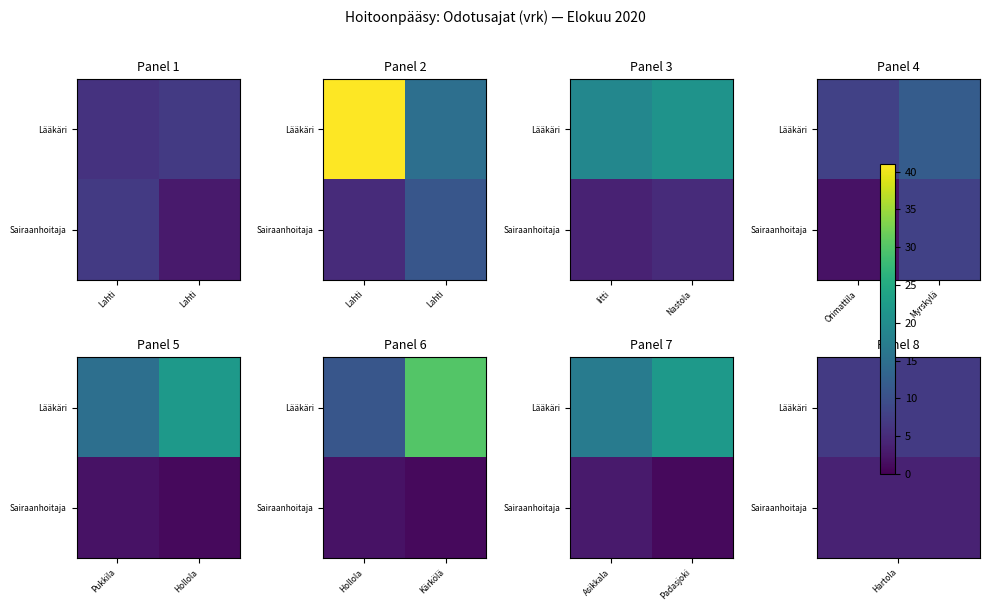

At which category is the sum across all series the highest?

Padasjoki